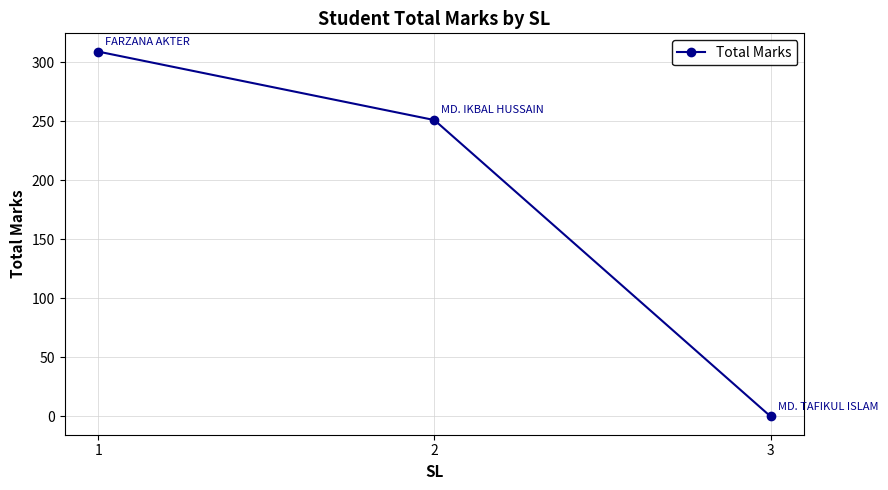

Reading left to right, what are all the values shown in this chart?

309	251	0